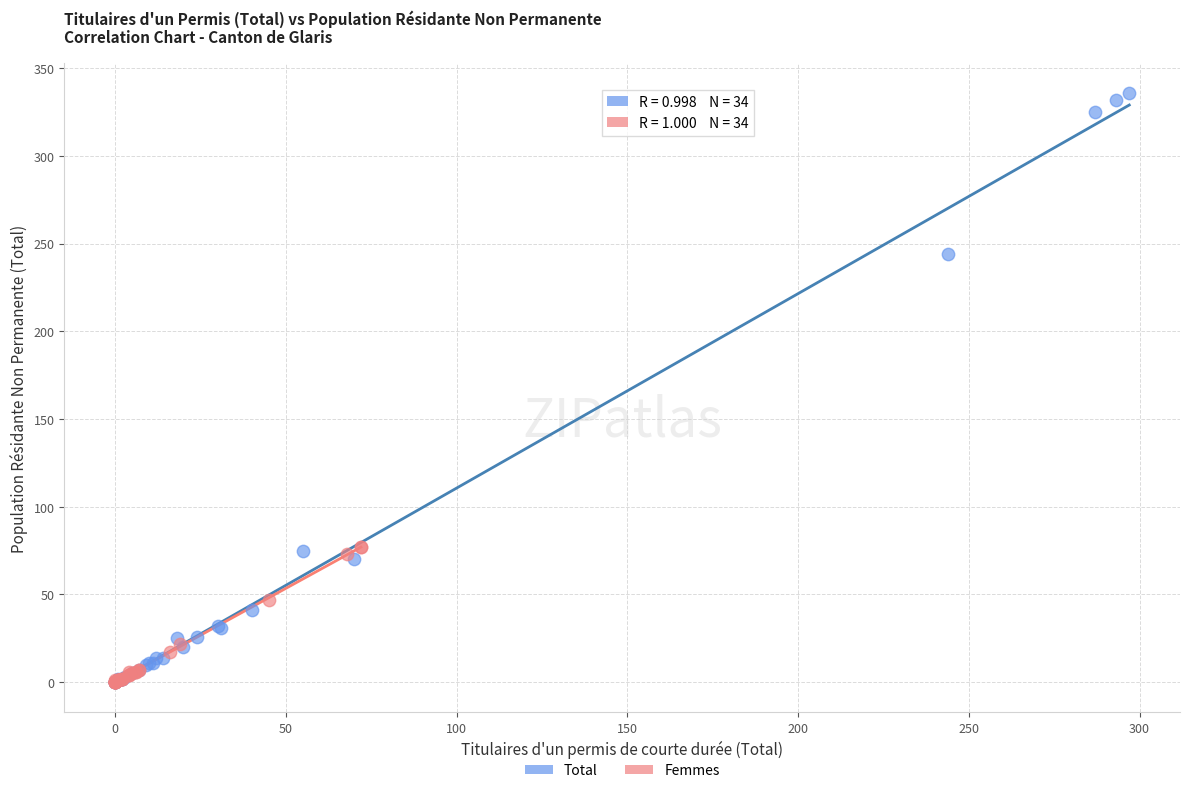

Which series reaches the maximum Y coordinate?

Total